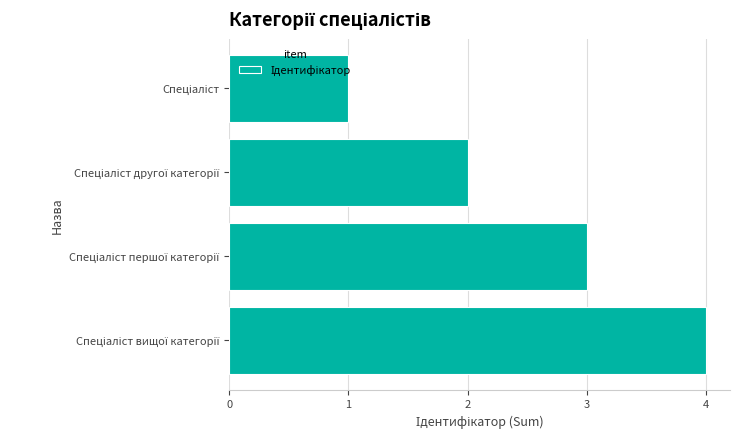

What is the difference between the maximum and minimum values?

3